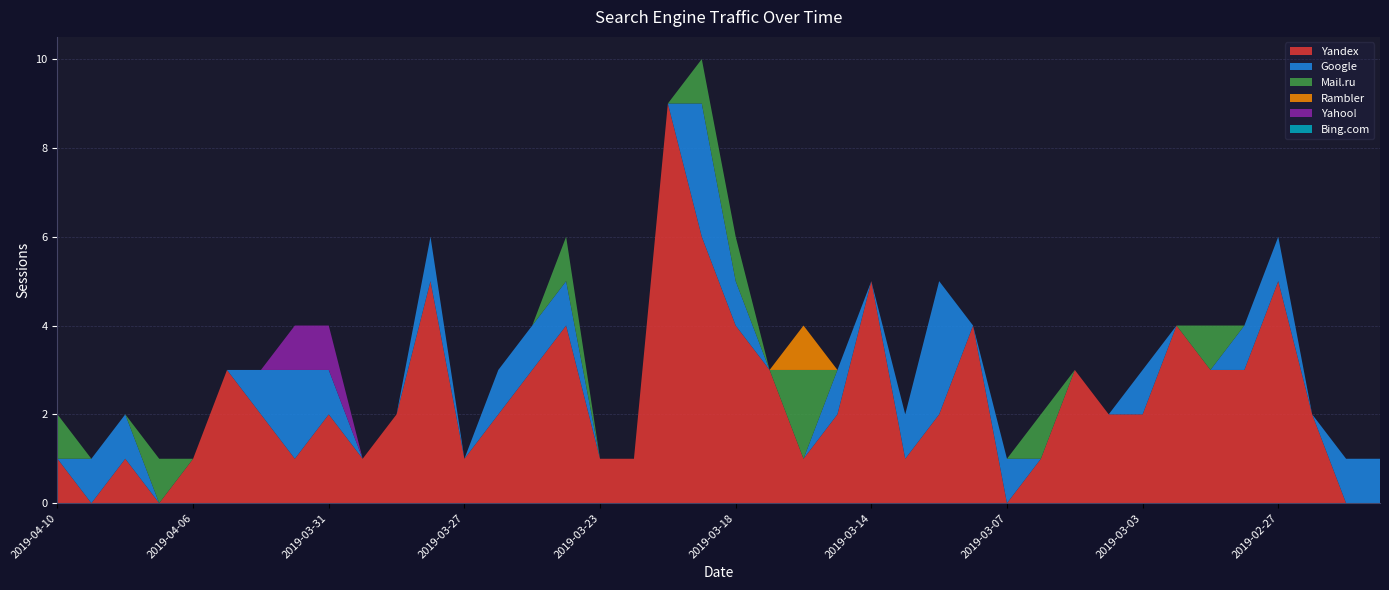

Reading left to right, what are all the values shown in this chart?

Yandex: 1	0	1	0	1	3	2	1	2	1	2	5	1	2	3	4	1	1	9	6	4	3	1	2	5	1	2	4	0	1	3	2	2	4	3	3	5	2	0	0
Google: 0	1	1	0	0	0	1	2	1	0	0	1	0	1	1	1	0	0	0	3	1	0	0	1	0	1	3	0	1	0	0	0	1	0	0	1	1	0	1	1
Mail.ru: 1	0	0	1	0	0	0	0	0	0	0	0	0	0	0	1	0	0	0	1	1	0	2	0	0	0	0	0	0	1	0	0	0	0	1	0	0	0	0	0
Rambler: 0	0	0	0	0	0	0	0	0	0	0	0	0	0	0	0	0	0	0	0	0	0	1	0	0	0	0	0	0	0	0	0	0	0	0	0	0	0	0	0
Yahoo!: 0	0	0	0	0	0	0	1	1	0	0	0	0	0	0	0	0	0	0	0	0	0	0	0	0	0	0	0	0	0	0	0	0	0	0	0	0	0	0	0
Bing.com: 0	0	0	0	0	0	0	0	0	0	0	0	0	0	0	0	0	0	0	0	0	0	0	0	0	0	0	0	0	0	0	0	0	0	0	0	0	0	0	0